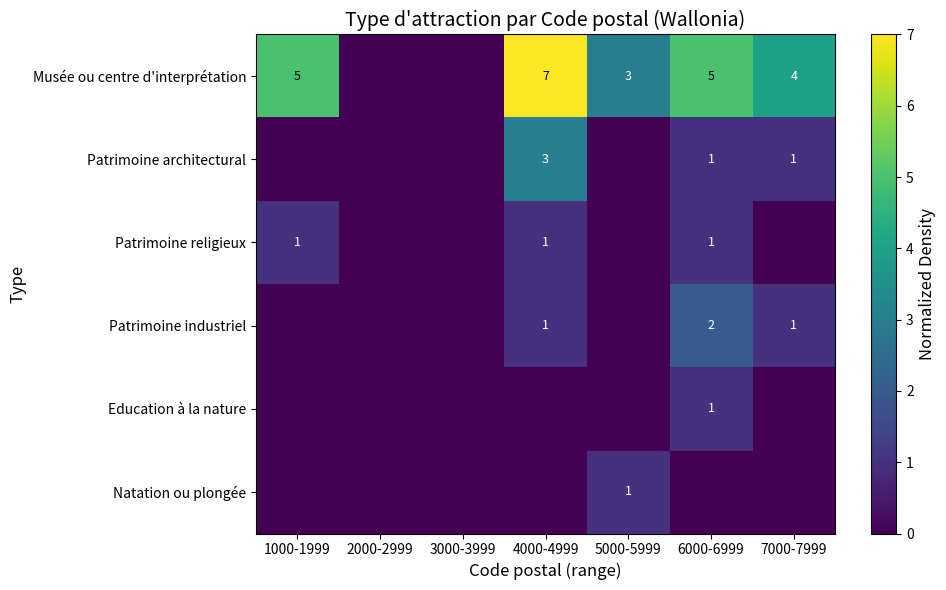

Between 5000-5999 and 7000-7999, which is larger?

7000-7999